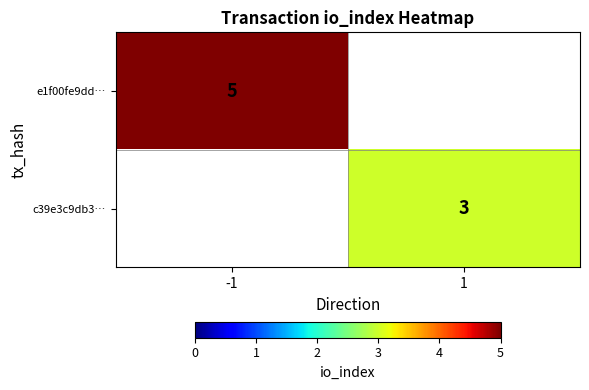

At how many categories does at least one series exceed 4?

1